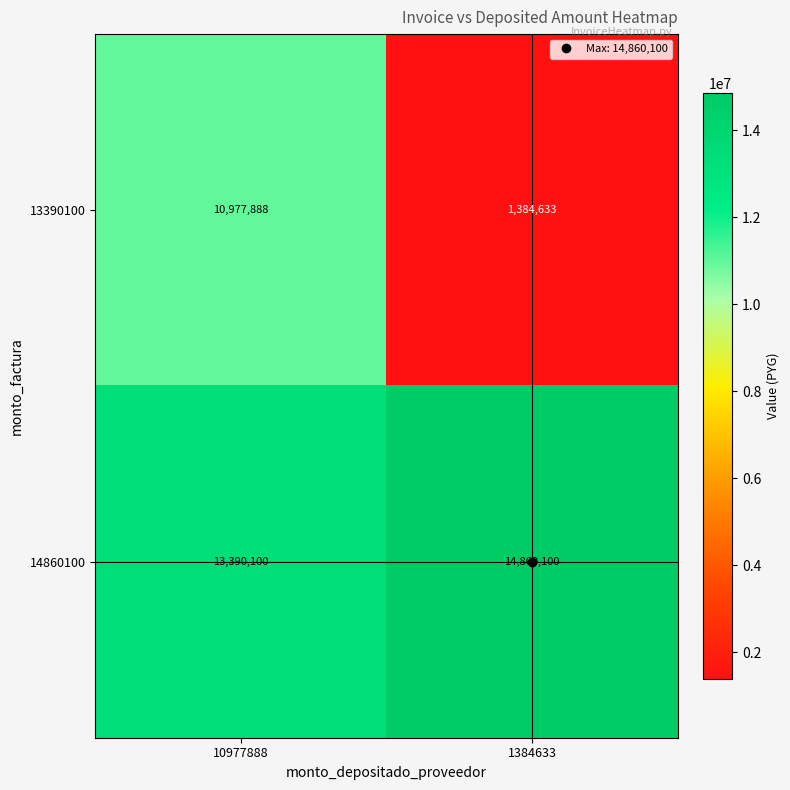

What is the average value of the 14860100 series?

14125100